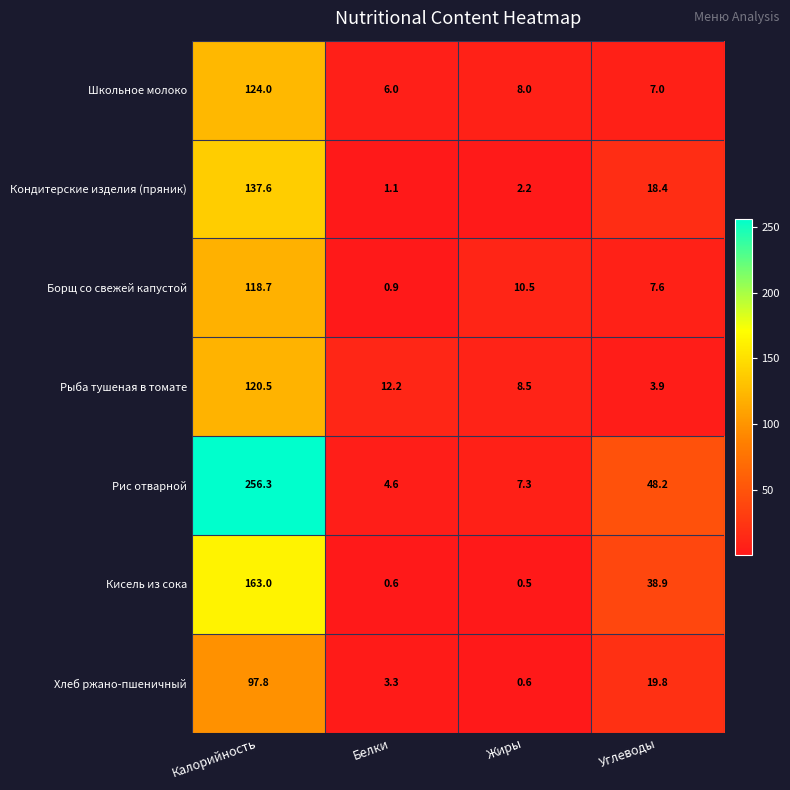

At which label does Хлеб ржано-пшеничный first exceed 19?

Калорийность